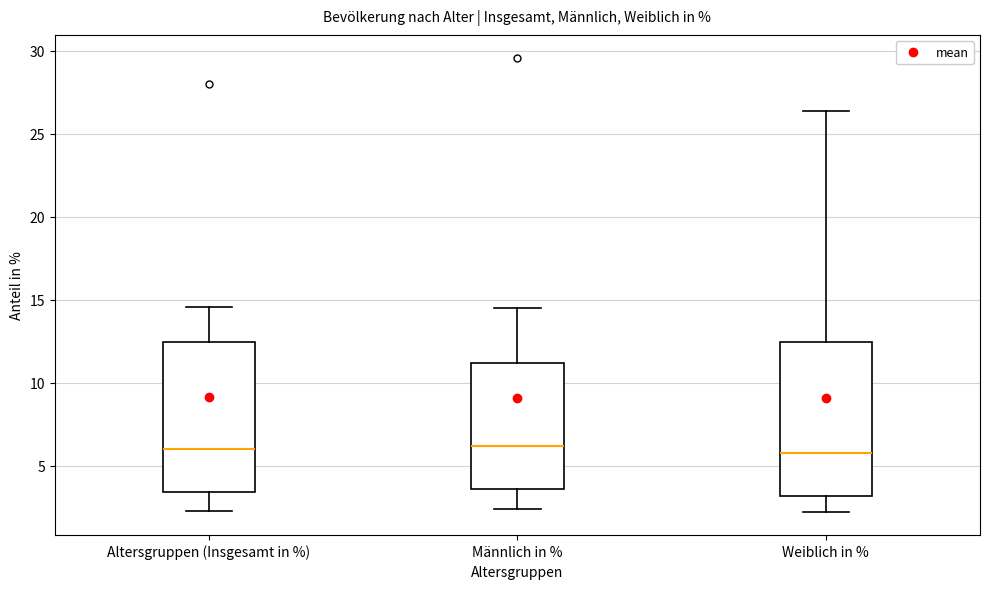

Reading left to right, read every box against the y-axis: the position of its median line, the range the box covers, and the ends of its whiskers. The values are not printed on the chart, so give them approximately, as read against the axis.

Altersgruppen (Insgesamt in %): median 6.0, box 3.5 to 12.5, whiskers 2.5 to 14.5
Männlich in %: median 6.0, box 3.5 to 11.0, whiskers 2.5 to 14.5
Weiblich in %: median 6.0, box 3.0 to 12.5, whiskers 2.0 to 26.5